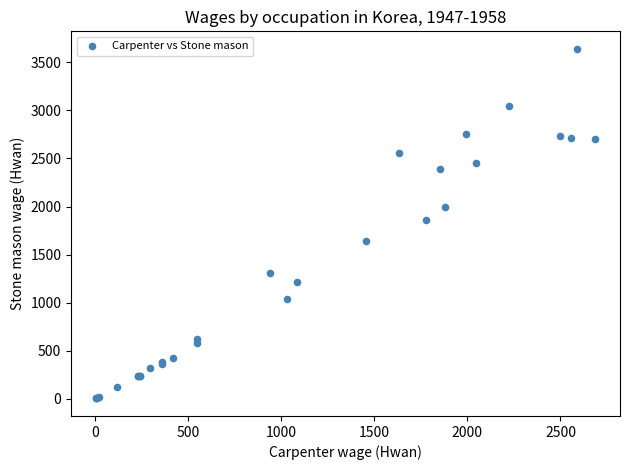

What Y value in the scatter plot is closest to 1821?

1862.0